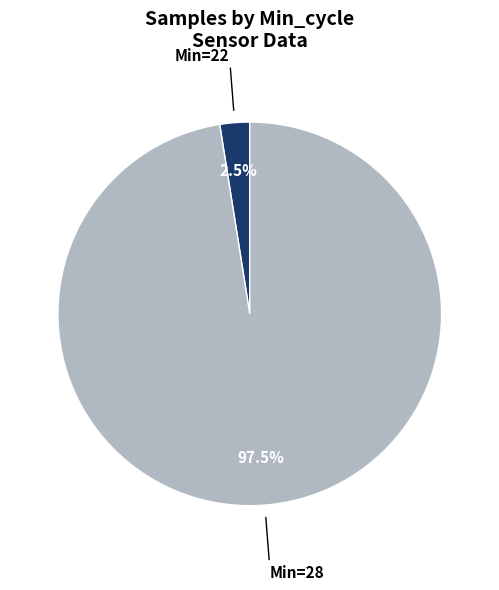

Is there any slice that represents more than half of the pie?

Yes